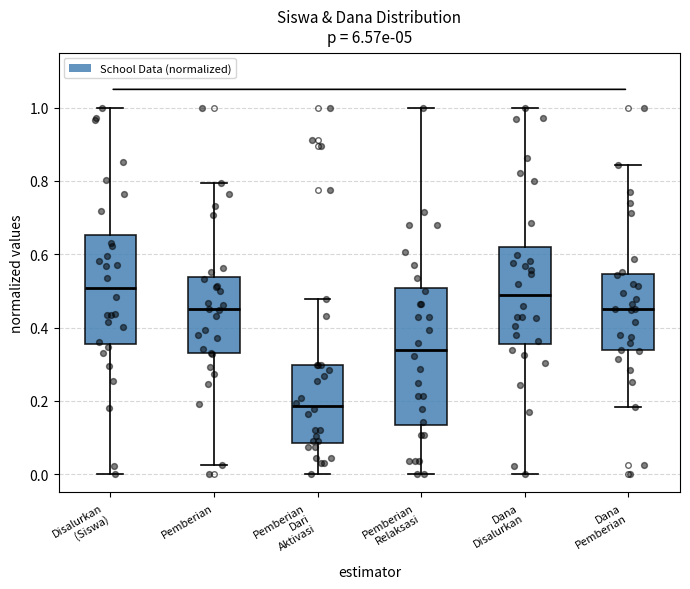

Reading left to right, read every box against the y-axis: the position of its median line, the range the box covers, and the ends of its whiskers. The values are not printed on the chart, so give them approximately, as read against the axis.

Disalurkan (Siswa): median 0.50, box 0.36 to 0.66, whiskers 0.00 to 1.00
Pemberian: median 0.44, box 0.34 to 0.54, whiskers 0.02 to 0.80
Pemberian Dari Aktivasi: median 0.18, box 0.08 to 0.30, whiskers 0.00 to 0.48
Pemberian Relaksasi: median 0.34, box 0.14 to 0.50, whiskers 0.00 to 1.00
Dana Disalurkan: median 0.48, box 0.36 to 0.62, whiskers 0.00 to 1.00
Dana Pemberian: median 0.46, box 0.34 to 0.54, whiskers 0.18 to 0.84